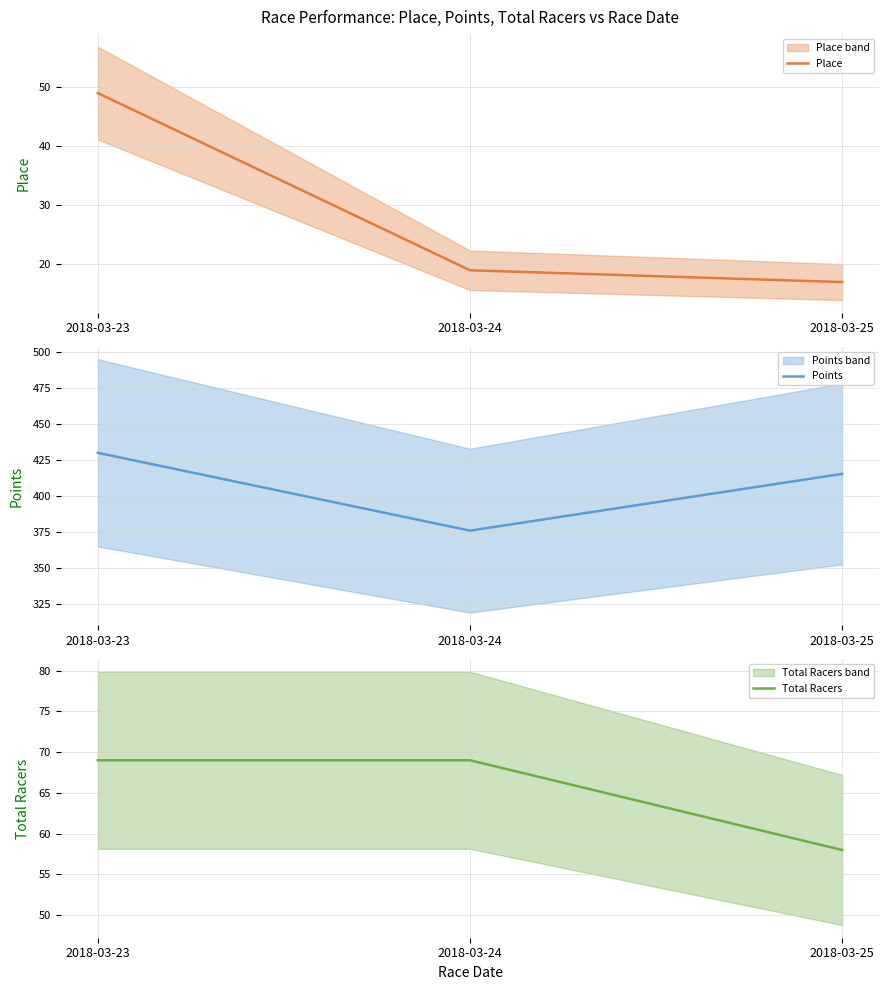

At 2018-03-23, list the series in order from largest to smallest.

Points, Total Racers, Place